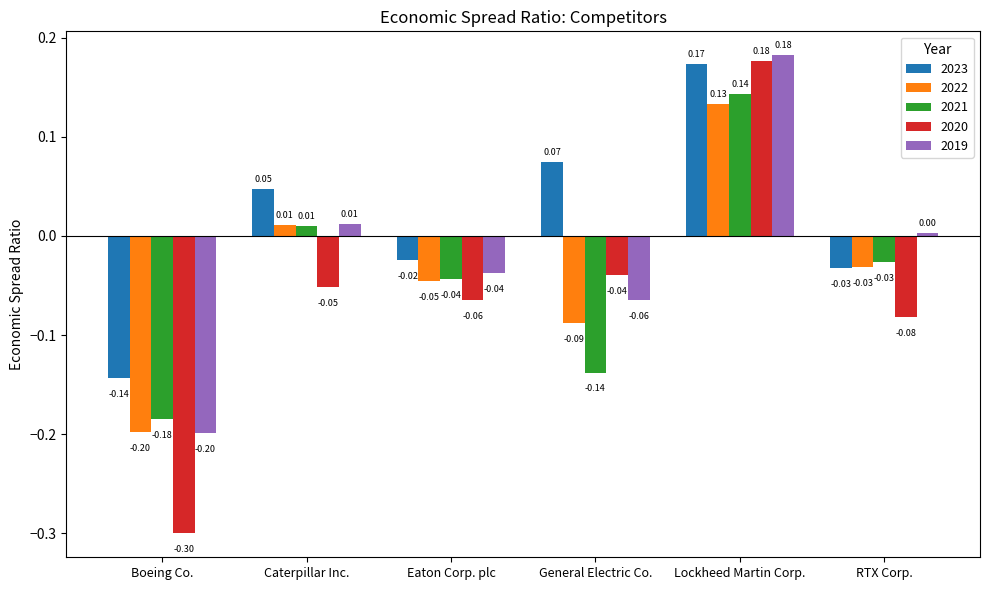

Which series has the largest total across all categories?

2023